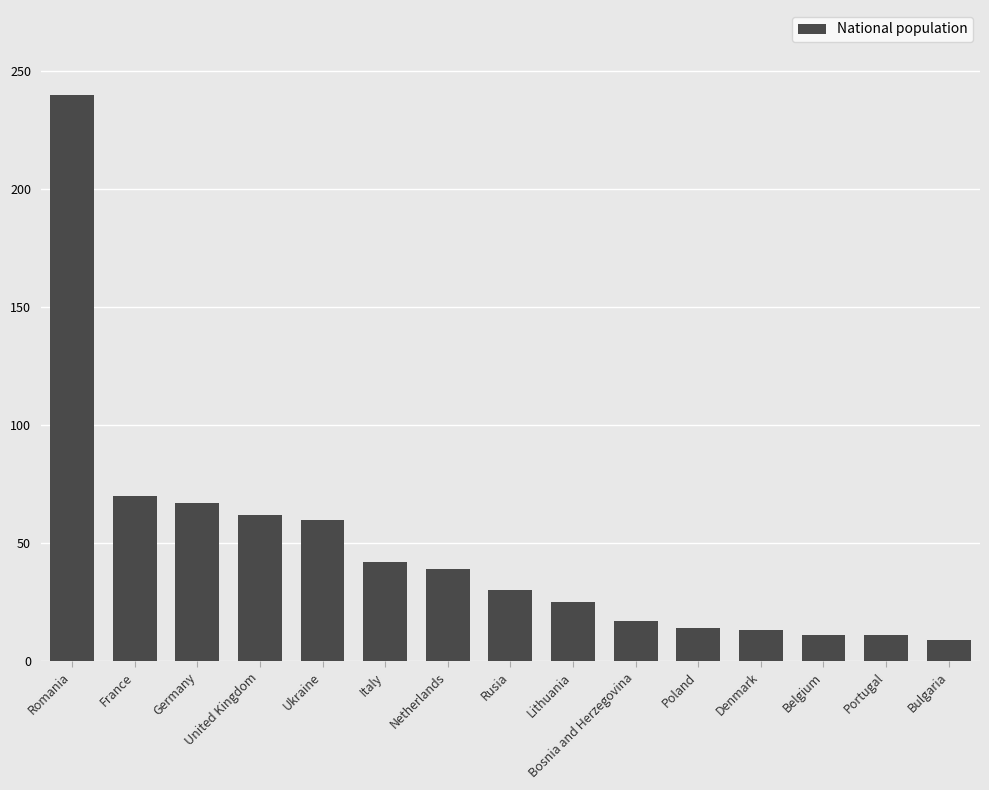

What is the label of the 7th bar from the right?

Lithuania